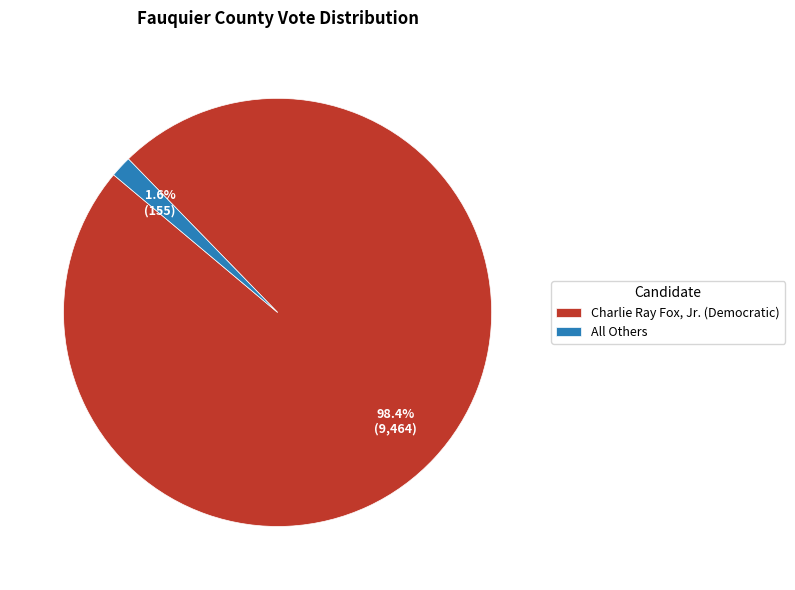

Does Charlie Ray Fox, Jr. (Democratic) account for over 50% of the chart?

Yes